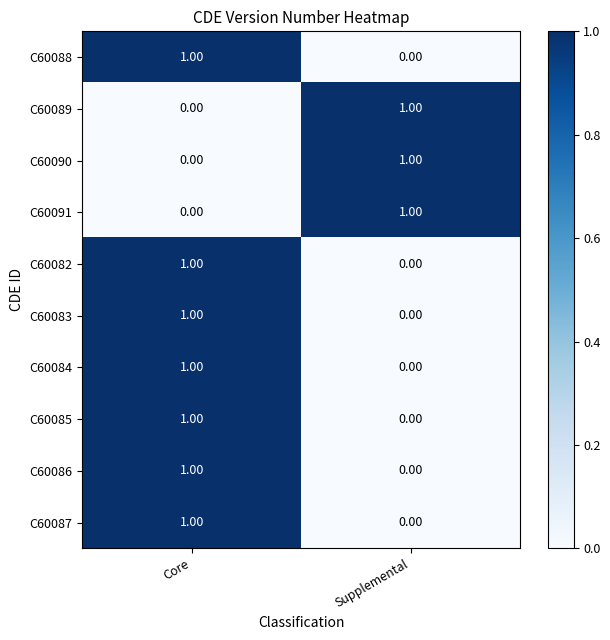

At which label does C60082 reach its peak?

Core